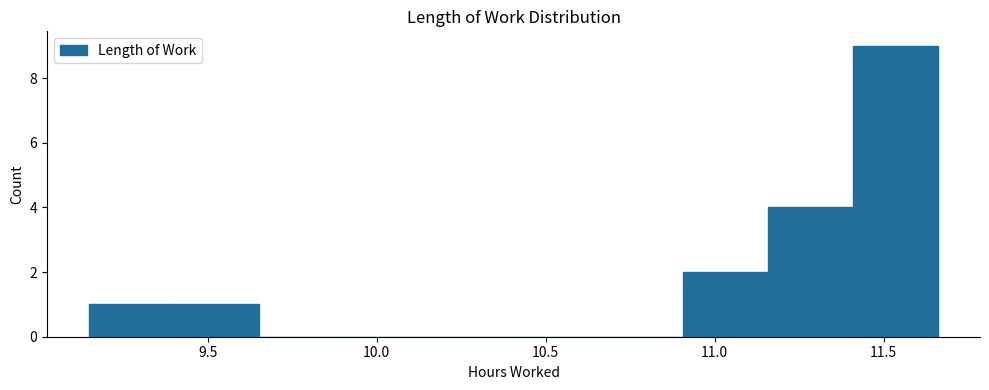

Reading left to right, list every bar in this chart as the range it spans on the x-axis followed by its height. Neither the bar edges nor the heights are printed on the chart, so give them approximately, as read against the axes.

9.15 to 9.40: 1
9.40 to 9.65: 1
9.65 to 9.90: 0
9.90 to 10.15: 0
10.15 to 10.40: 0
10.40 to 10.65: 0
10.65 to 10.90: 0
10.90 to 11.15: 2
11.15 to 11.40: 4
11.40 to 11.65: 9